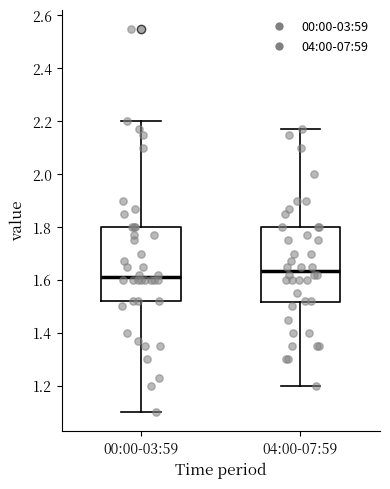

Where does the upper whisker of the box for 04:00-07:59 end on the y-axis? The values are not printed on the chart, so give them approximately, as read against the axis.

2.18